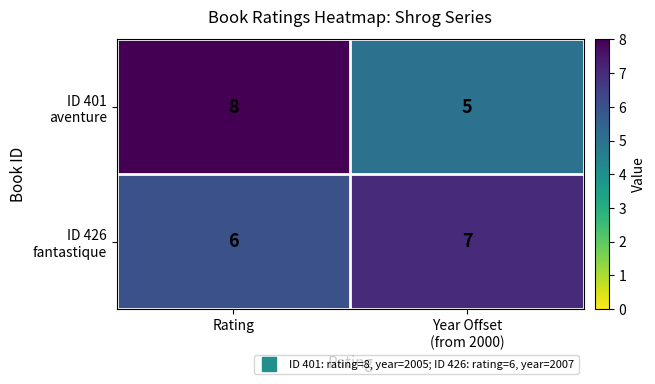

What is the maximum value shown in the chart?

8